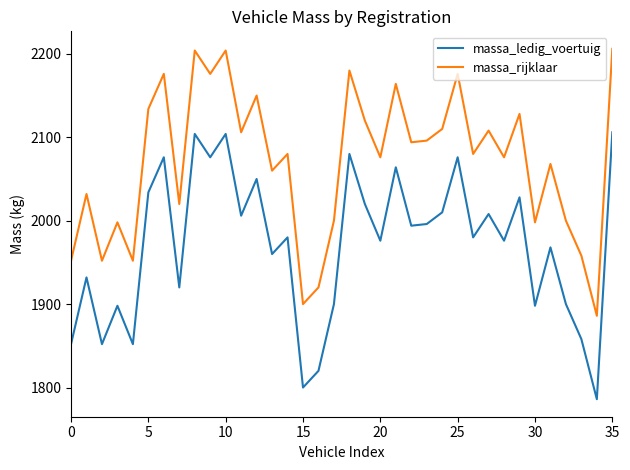

How many lines are shown in the chart?

2